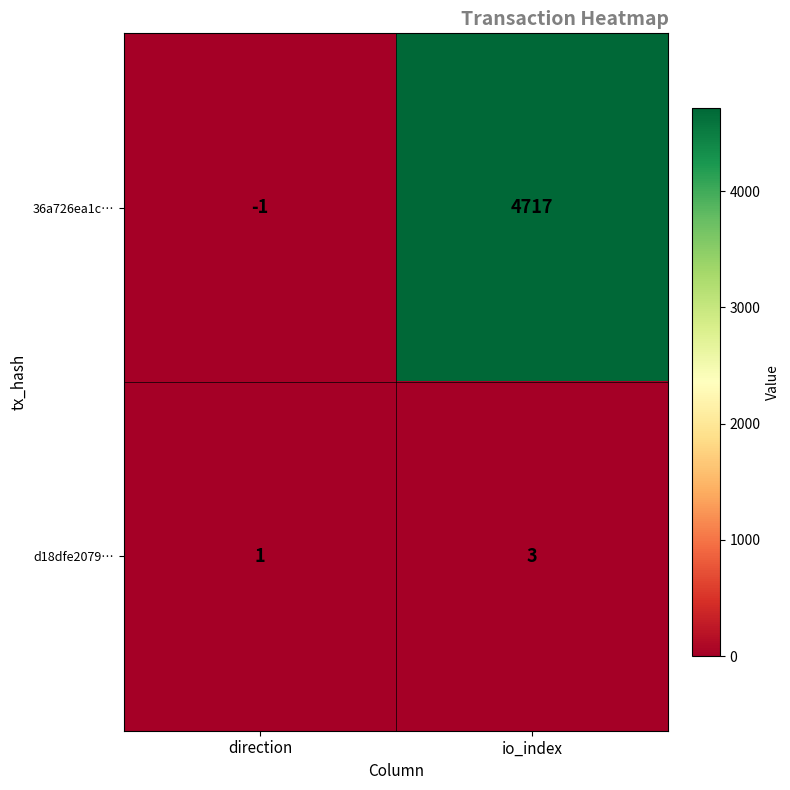

What is the difference between the 36a726ea1c… values at io_index and direction?

4718